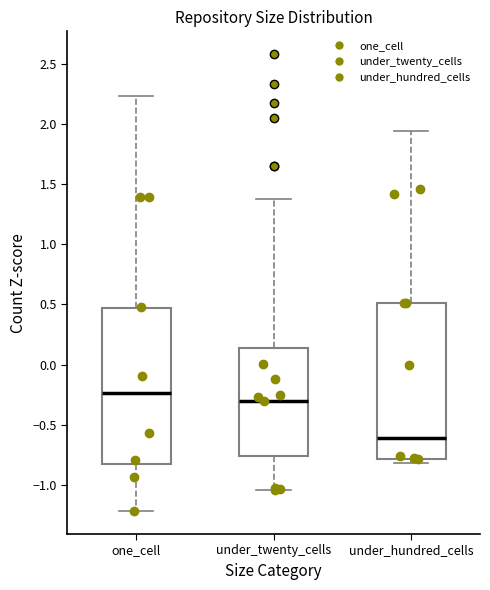

Which box has the highest median line?

one_cell